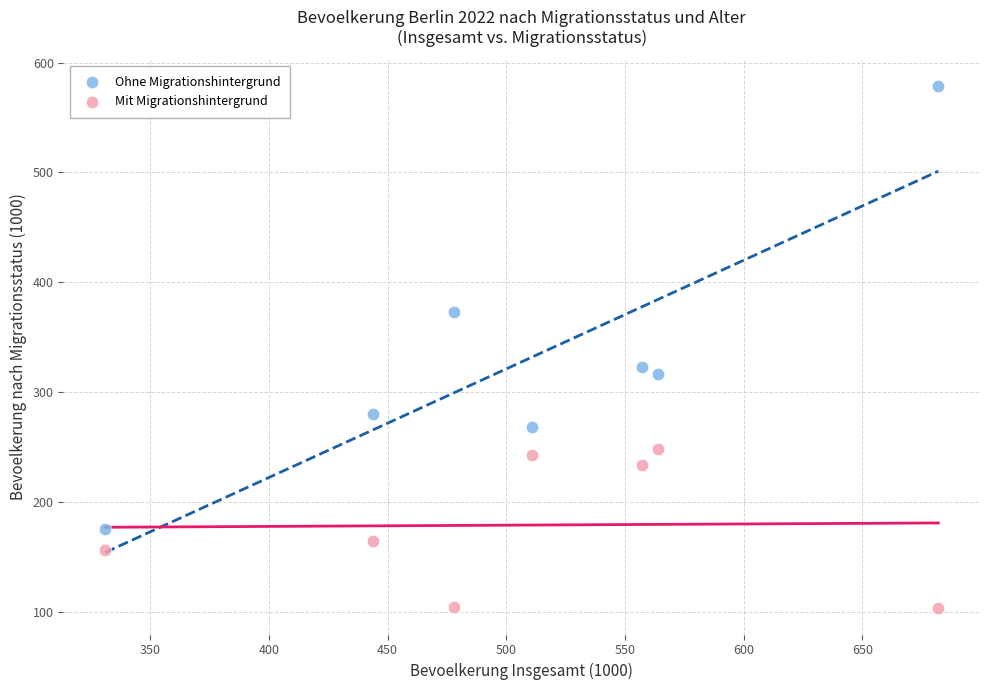

What are all the series names shown in the legend?

Ohne Migrationshintergrund, Mit Migrationshintergrund